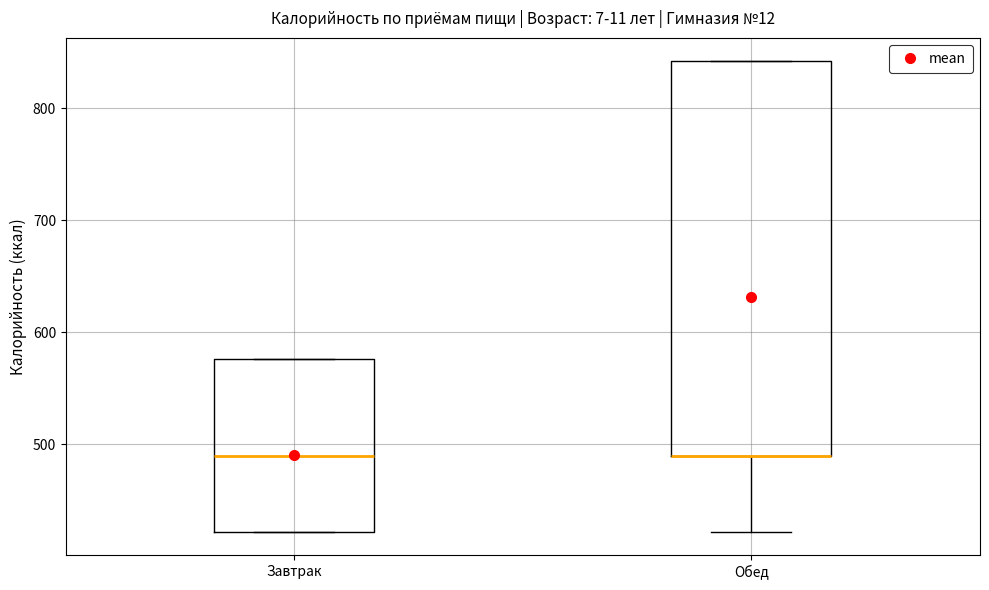

Where is the upper edge of the box for Завтрак on the y-axis? The values are not printed on the chart, so give them approximately, as read against the axis.

580